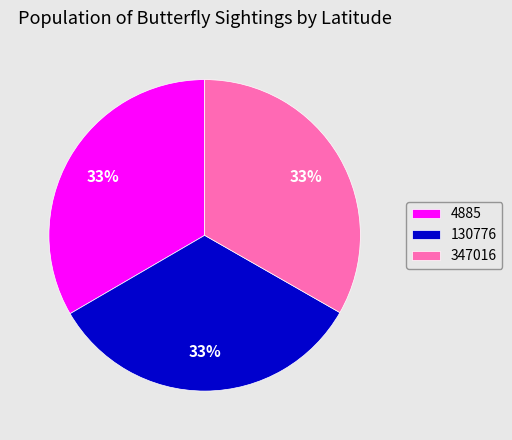

To the nearest percent, what is the combined percentage of 130776 and 4885?

67%